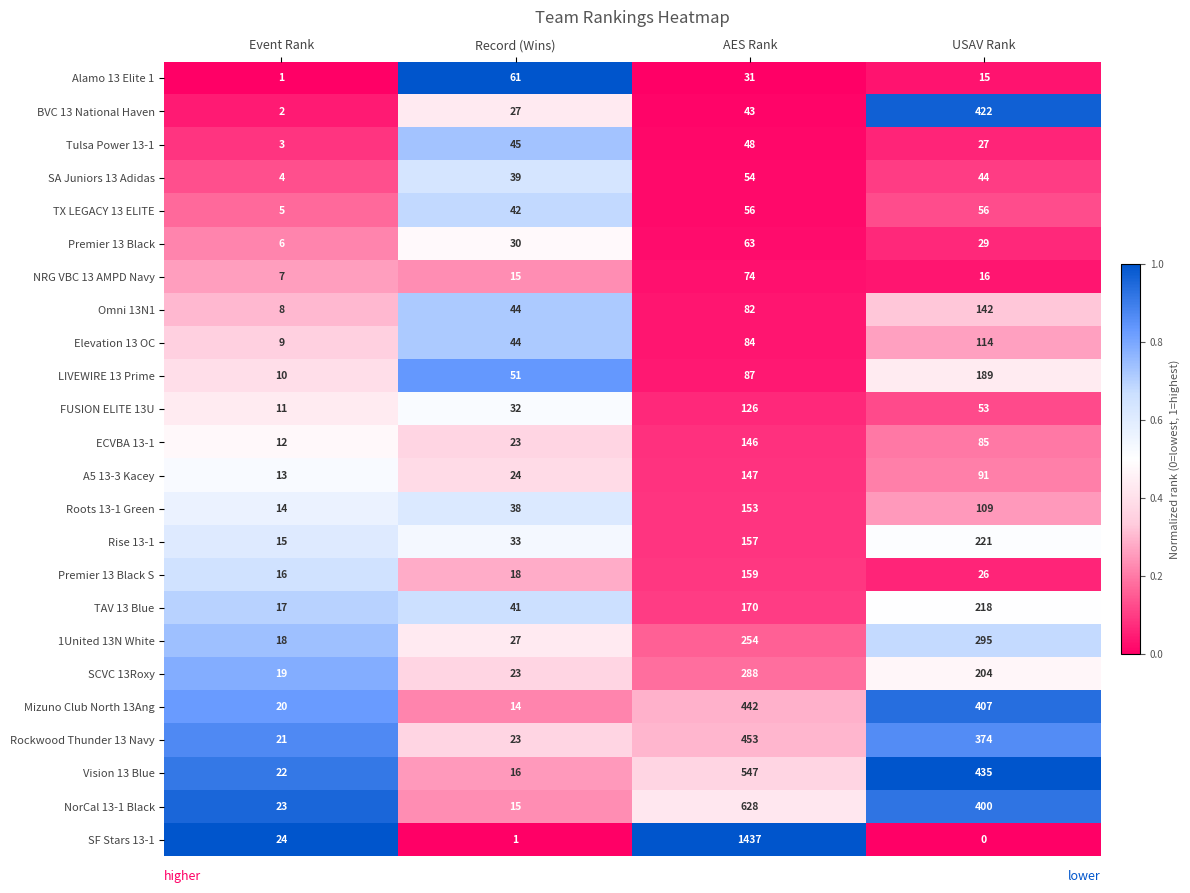

Is it true that Vision 13 Blue equals 22 at Event Rank?

True